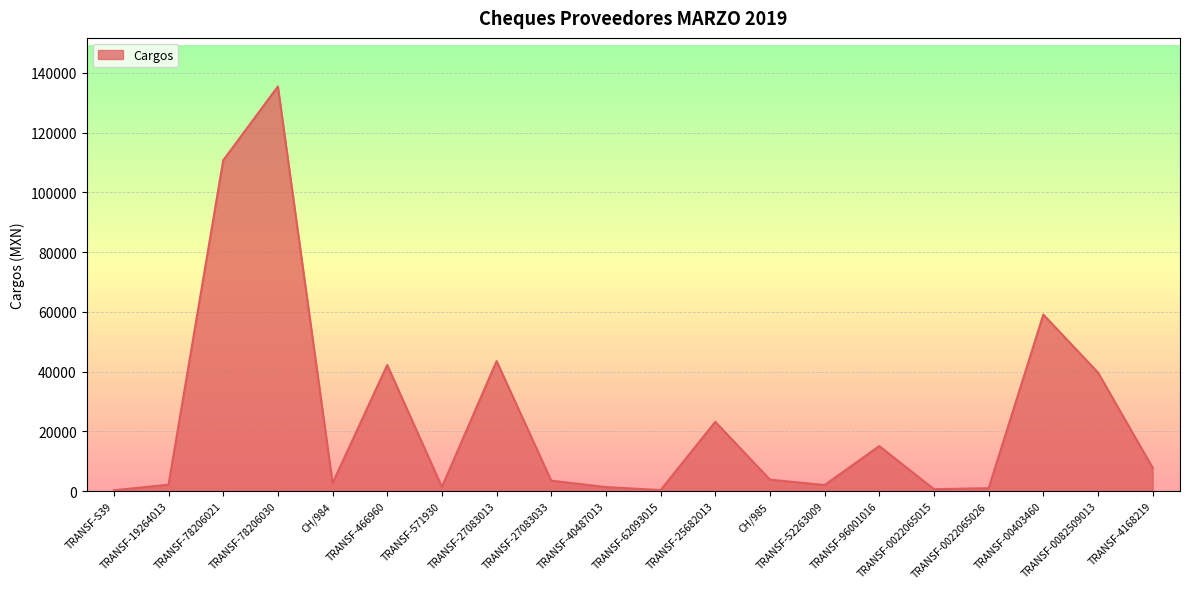

What is the difference between the maximum and minimum values?

135188.0